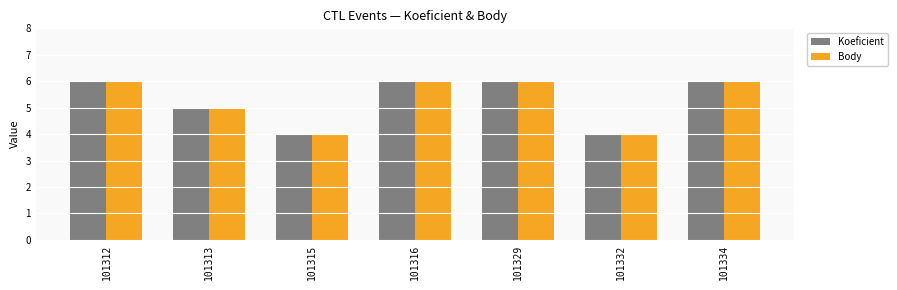

What is the difference between the second highest and second lowest values in the Body series?

2